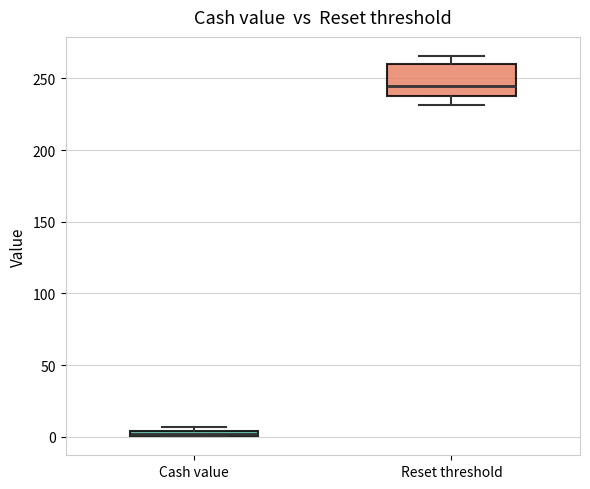

Where is the upper edge of the box for Cash value on the y-axis? The values are not printed on the chart, so give them approximately, as read against the axis.

5